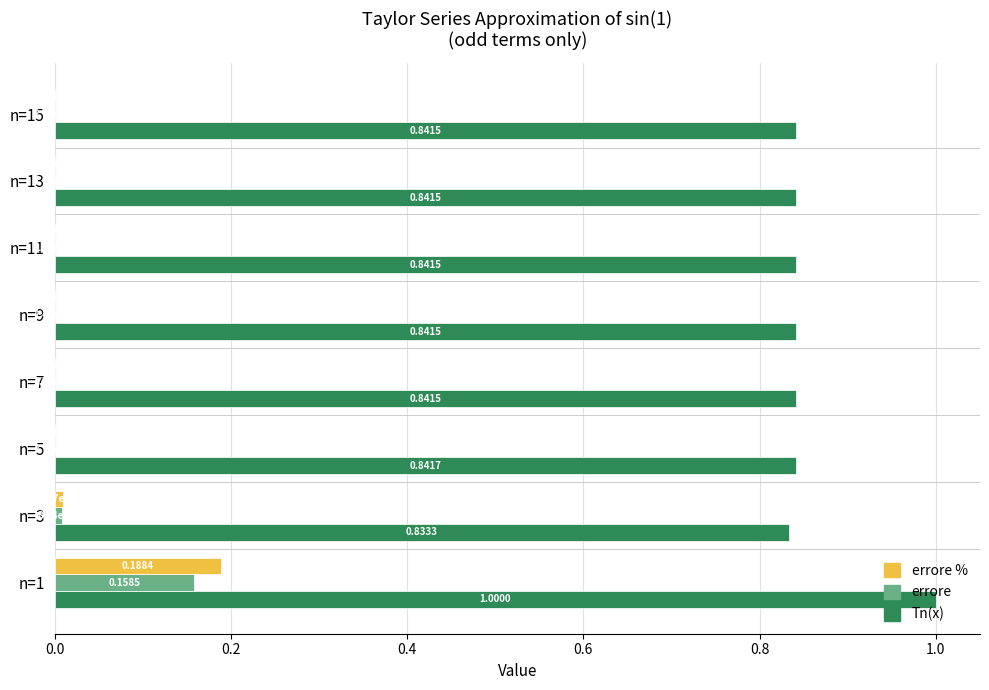

At which category is the sum across all series the highest?

n=1